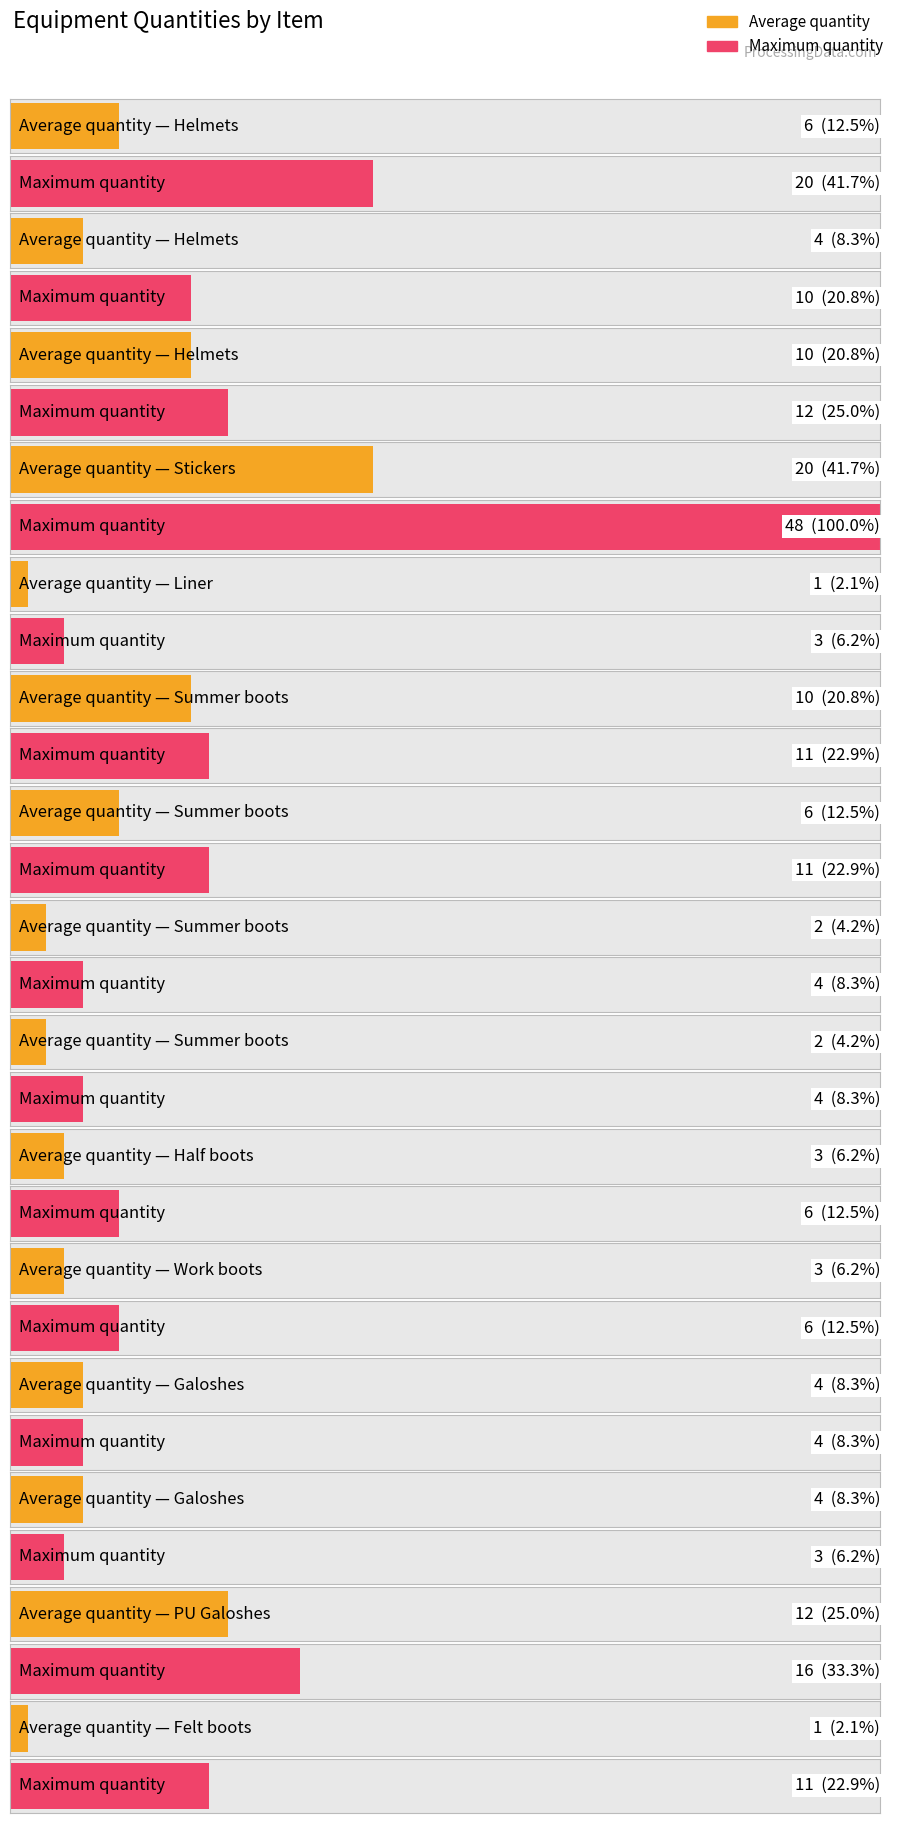

What is the sum of all Max quantity values?

169